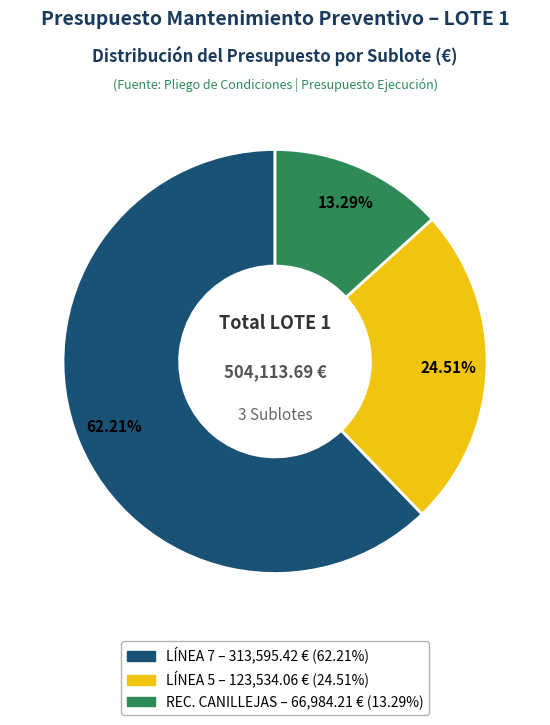

Is it true that LÍNEA 7 is 62% of the pie?

True